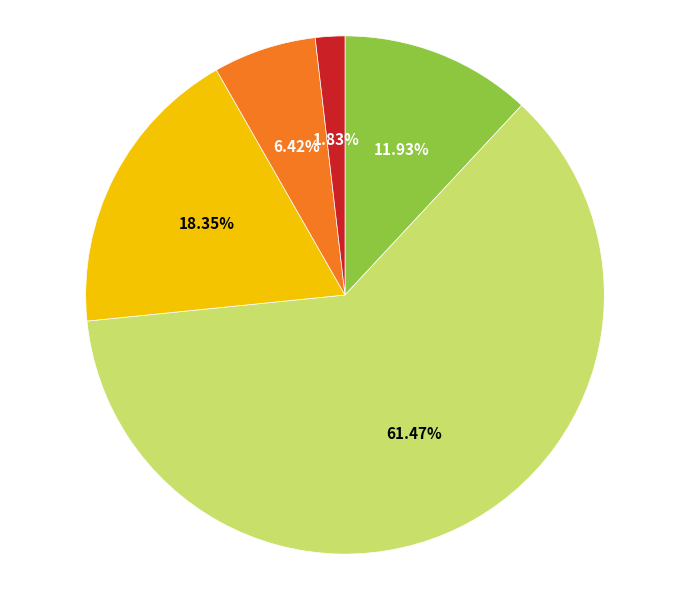

Is there a majority slice in this chart?

Yes